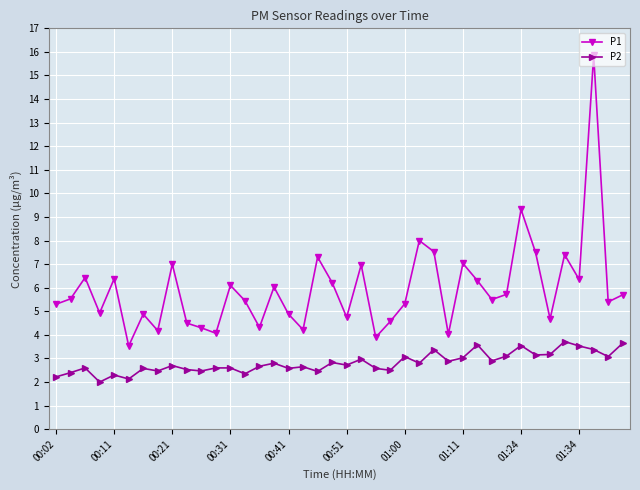

List the series in order of their overall mean, lowest first.

P2, P1